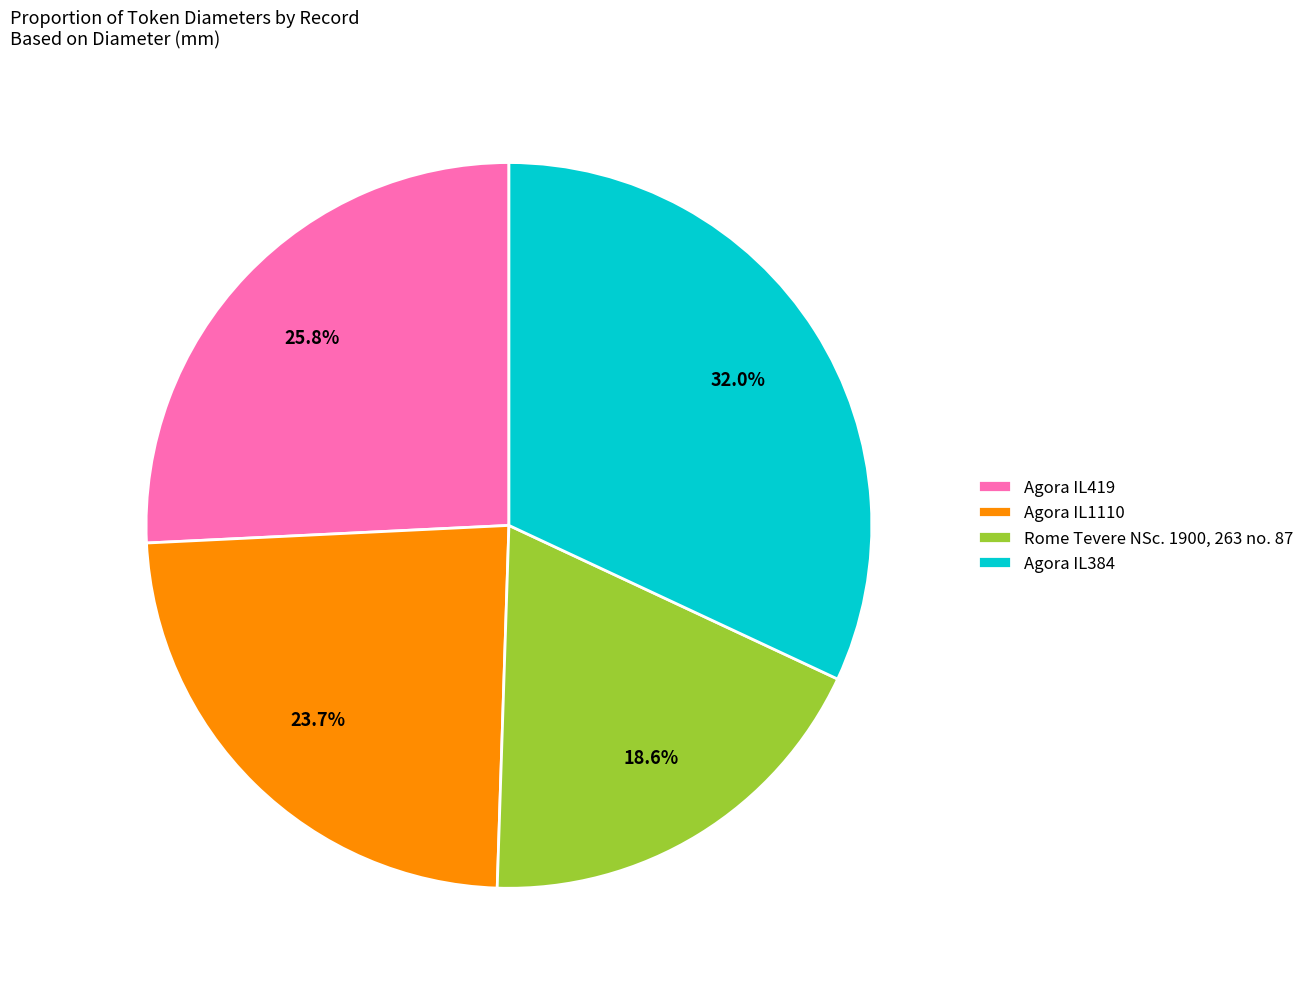

What is the total percentage of Agora IL1110 and Agora IL419?

49.5%